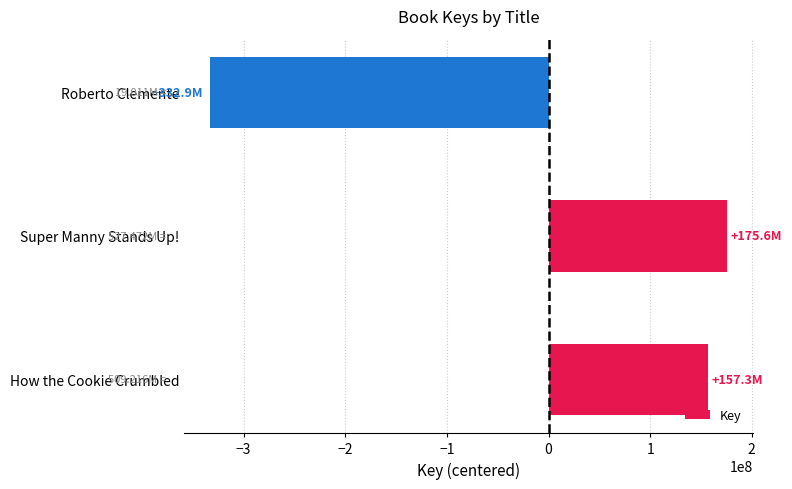

At which category does the chart reach its peak across all series?

Super Manny Stands Up!